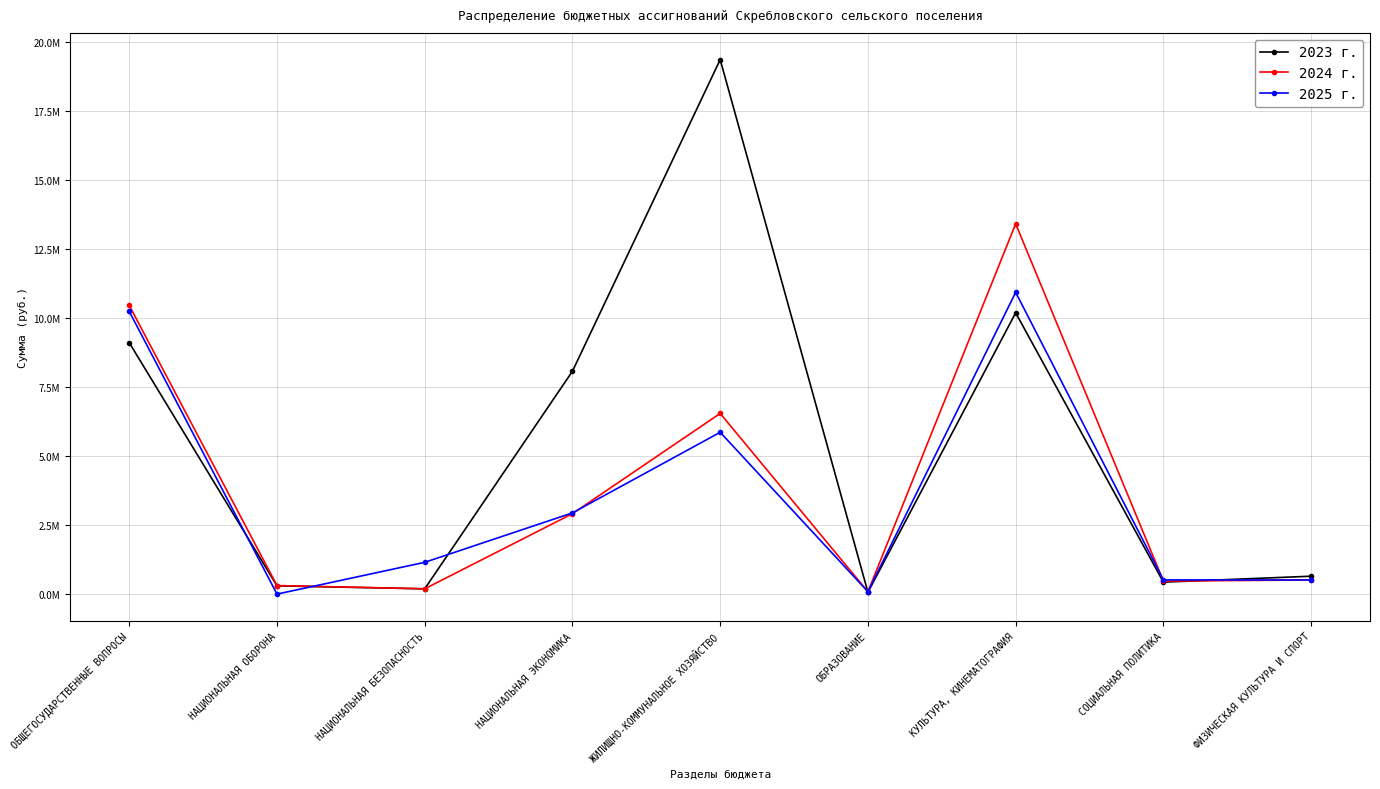

Between КУЛЬТУРА, КИНЕМАТОГРАФИЯ and ОБРАЗОВАНИЕ, which is larger?

КУЛЬТУРА, КИНЕМАТОГРАФИЯ